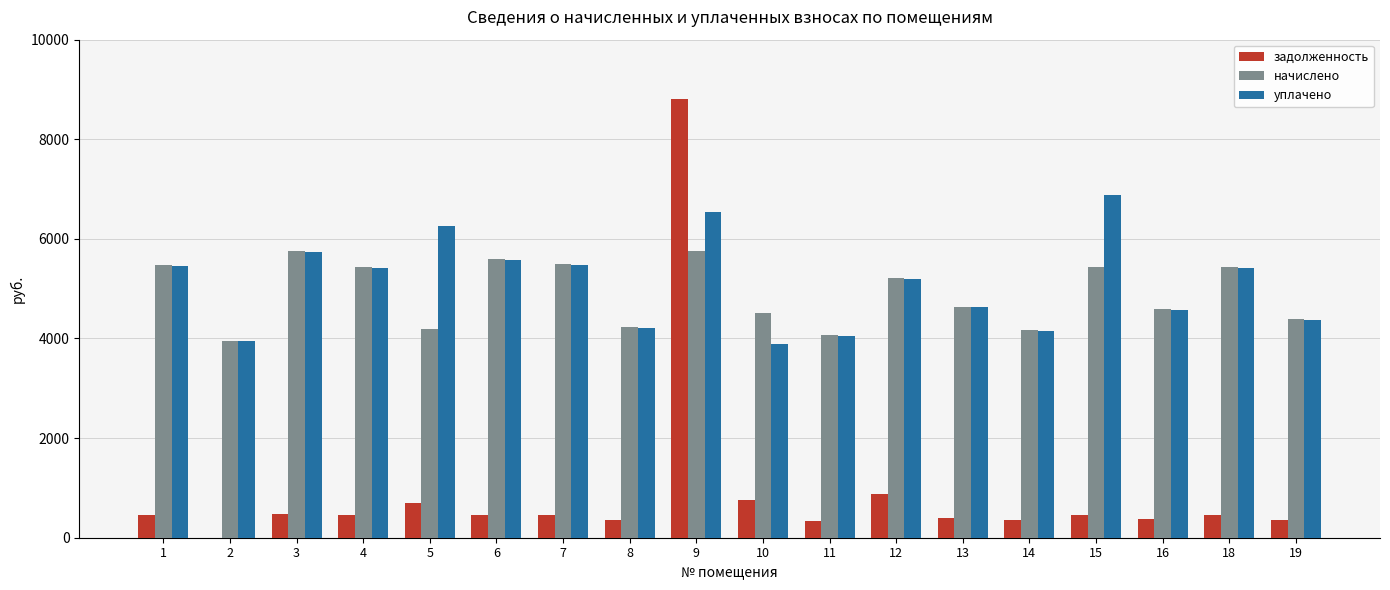

Which series has the largest total across all categories?

уплачено